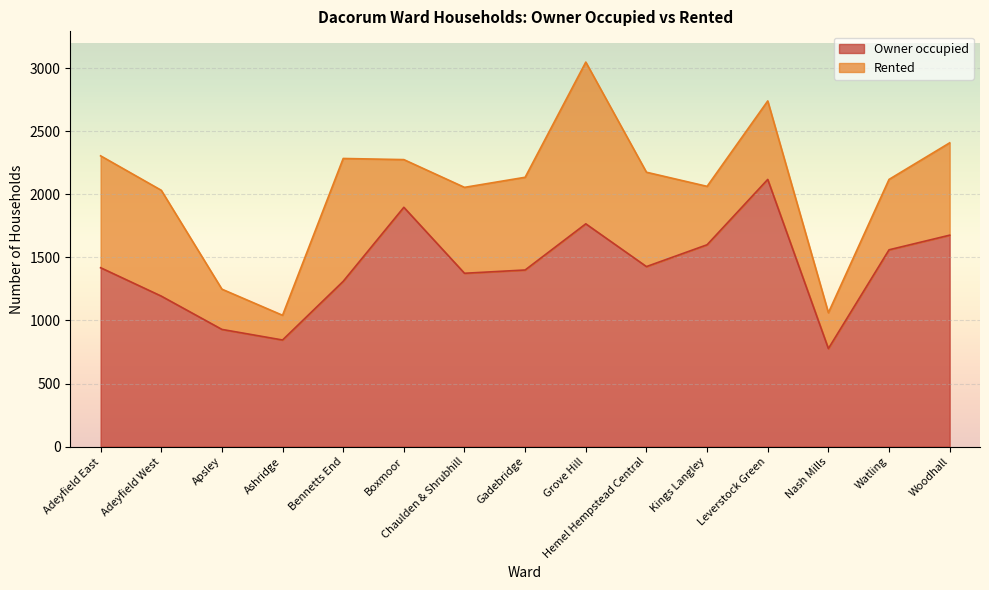

What position from the left is Bennetts End?

5